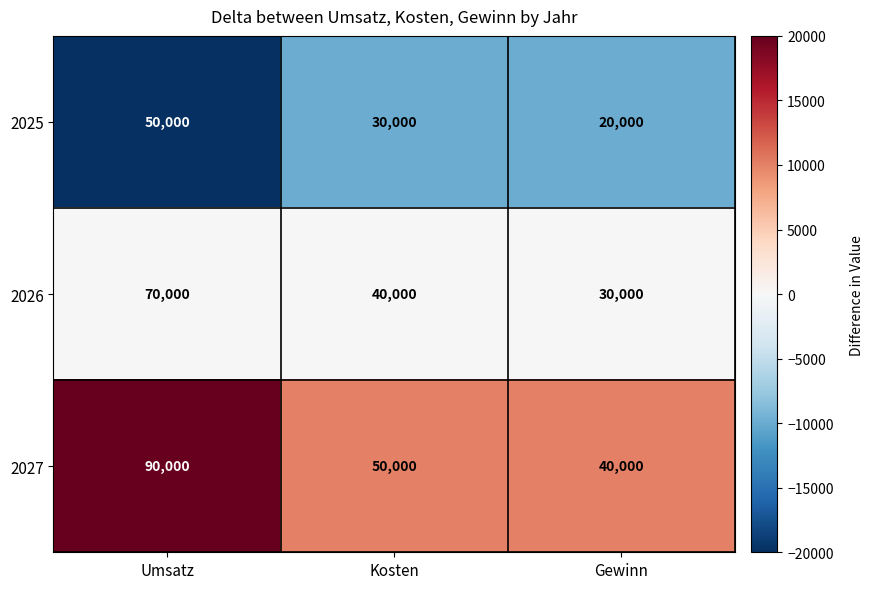

Is the value of 2026 at Kosten greater than the value of 2025 at Kosten?

Yes